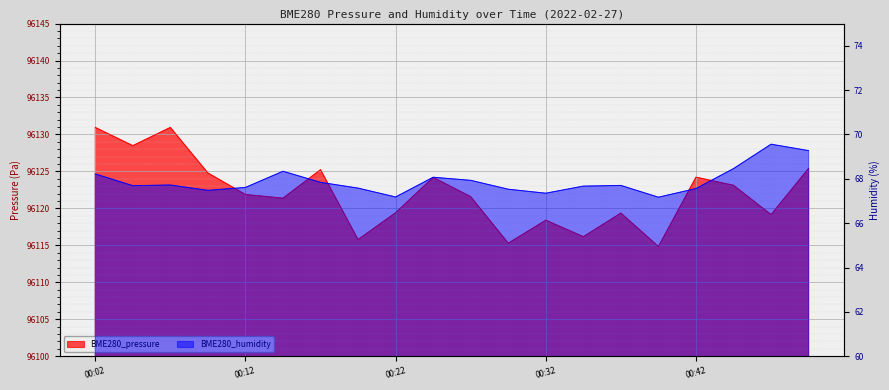

At which label does BME280_pressure reach its minimum?

00:39